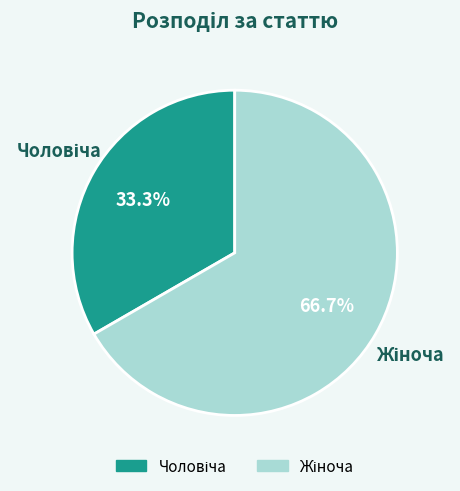

Is there a majority slice in this chart?

Yes